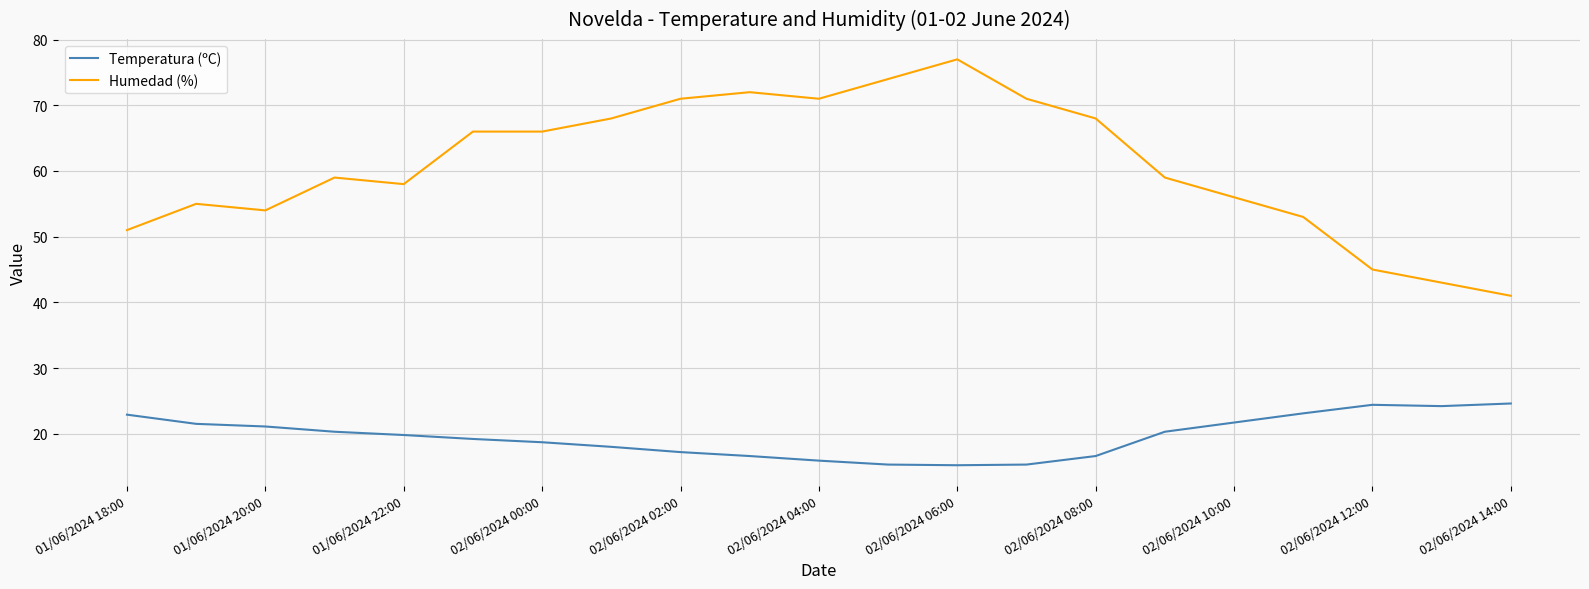

List the series in order of their peak value, lowest first.

Temperatura (ºC), Humedad (%)